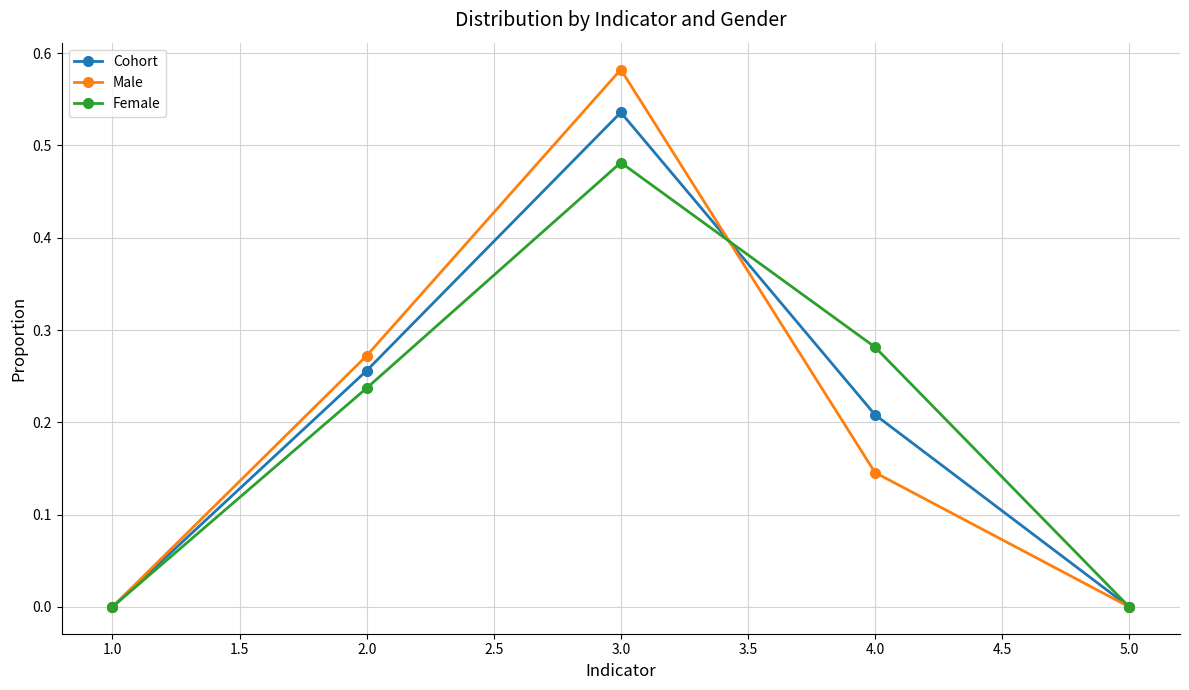

Which series changed the most between 1.0 and 2.0?

Male